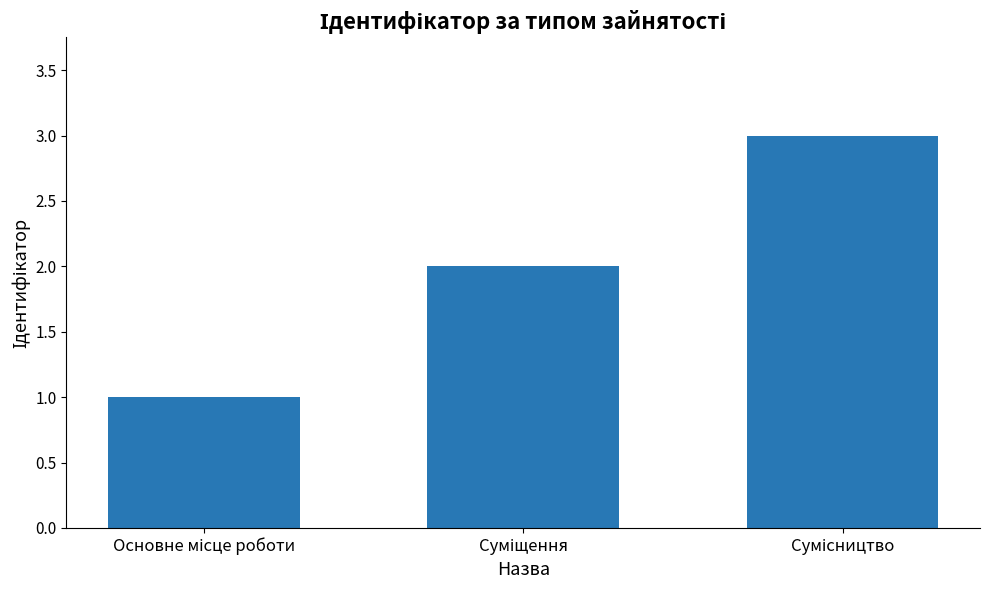

What is the maximum value shown in the chart?

3